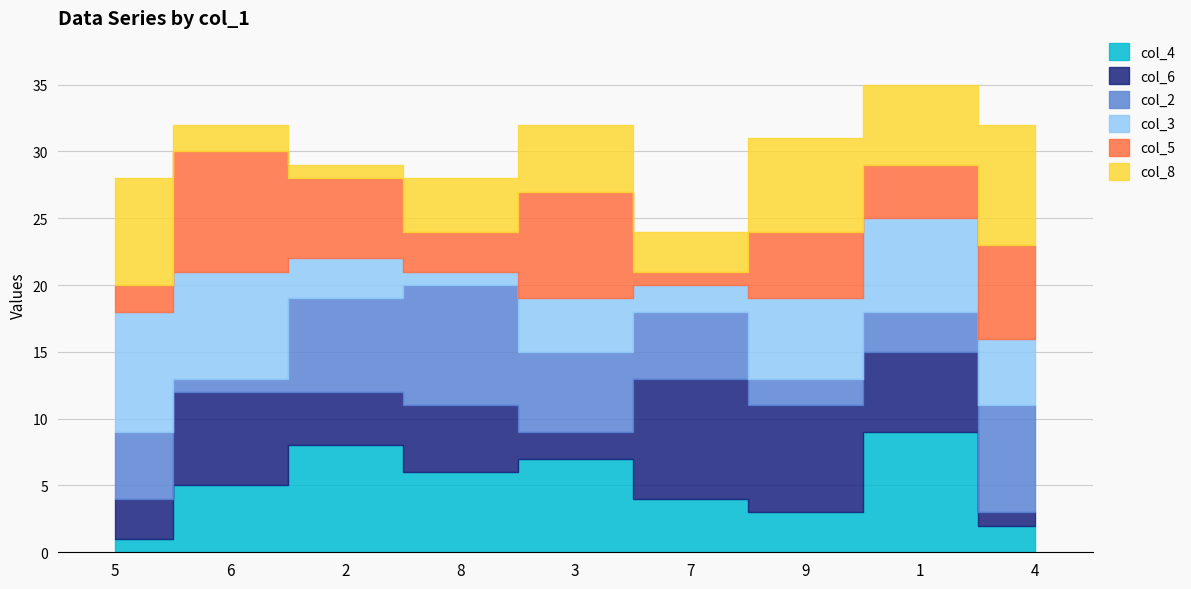

Where does the col_2 series first go above 5?

2